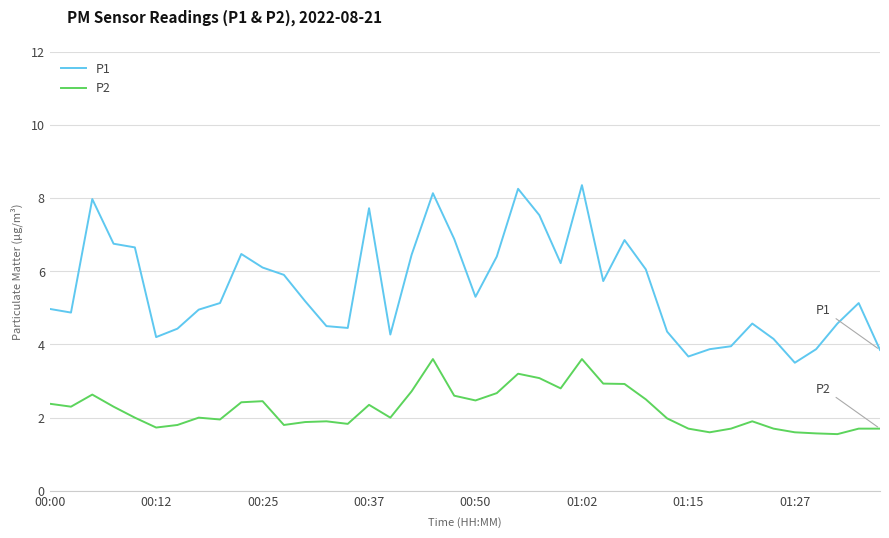

Rank the series by their average value, from lowest to highest.

P2, P1